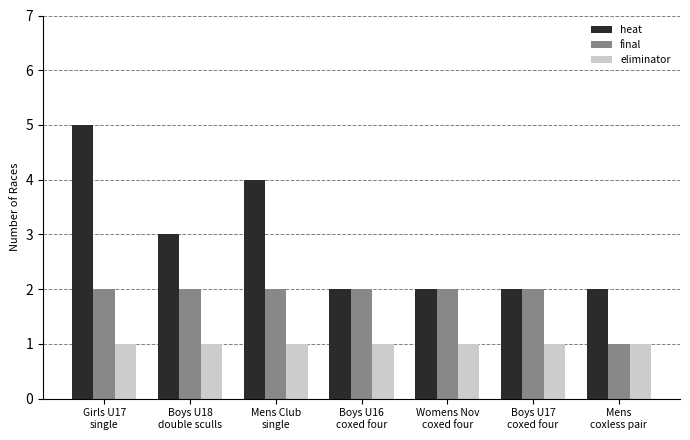

Between Girls U17
single and Womens Nov
coxed four, which series saw the biggest shift?

heat